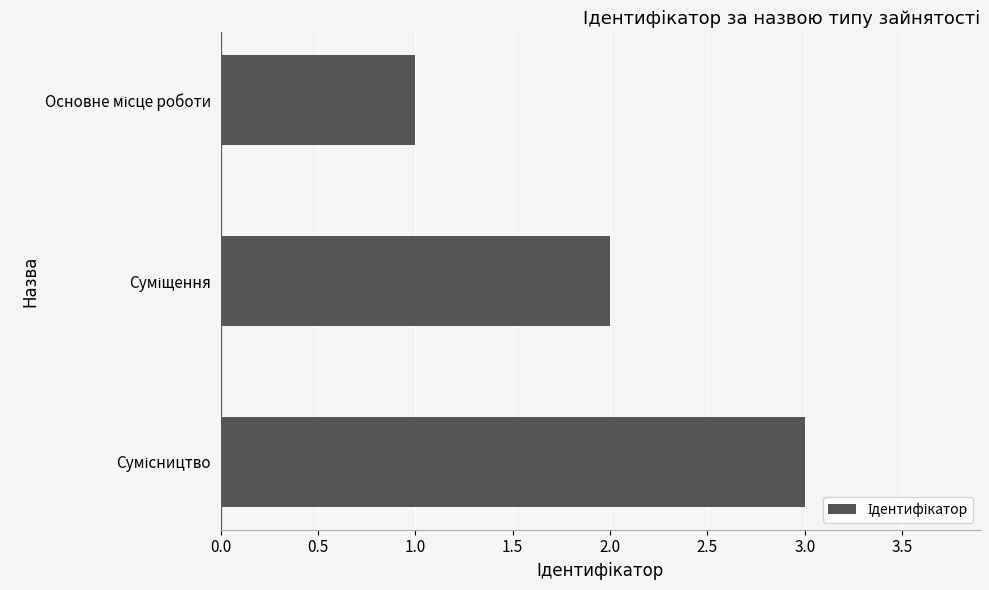

Are the bars horizontal?

Yes